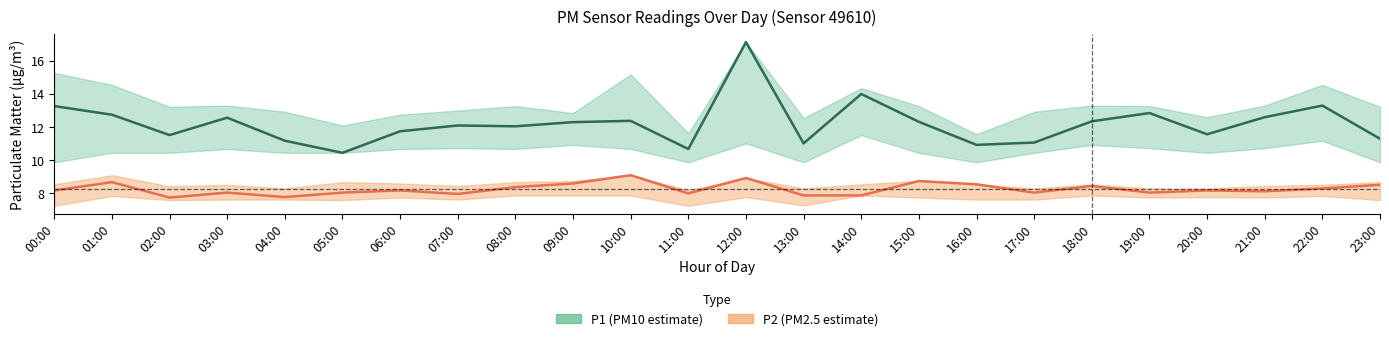

Reading left to right, transcribe all the data shown in this chart.

P1: 13.3	12.8	11.5	12.6	11.2	10.4	11.8	12.1	12.1	12.3	12.4	10.7	17.1	11.0	14.0	12.3	10.9	11.1	12.3	12.8	11.6	12.6	13.3	11.3
P2: 8.2	8.7	7.8	8.1	7.8	8.1	8.2	8.0	8.4	8.6	9.1	8.0	8.9	7.9	7.9	8.8	8.6	8.1	8.4	8.1	8.2	8.1	8.3	8.5